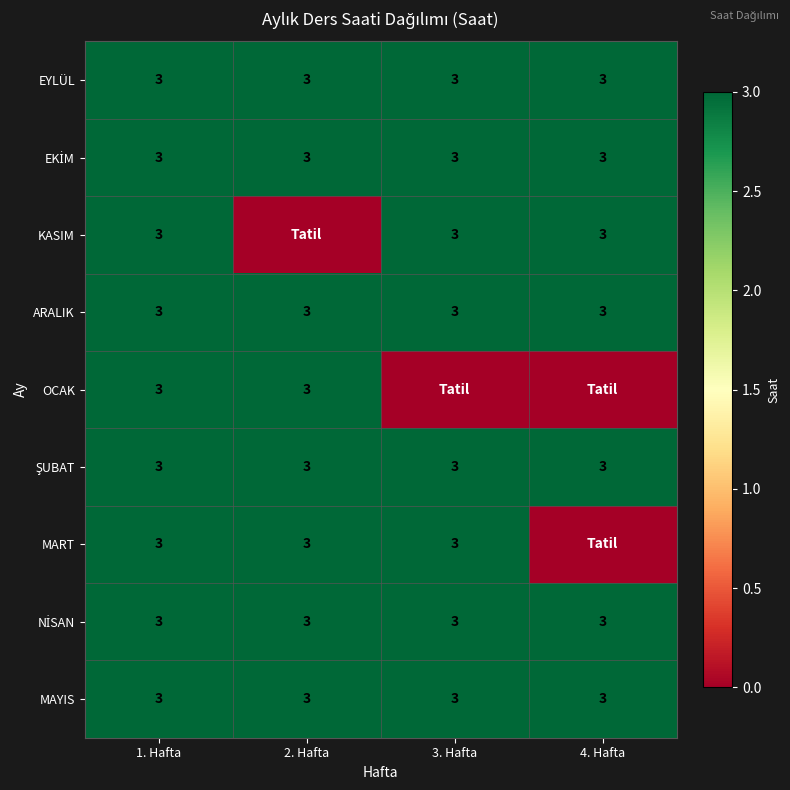

What is the maximum value for ARALIK?

3